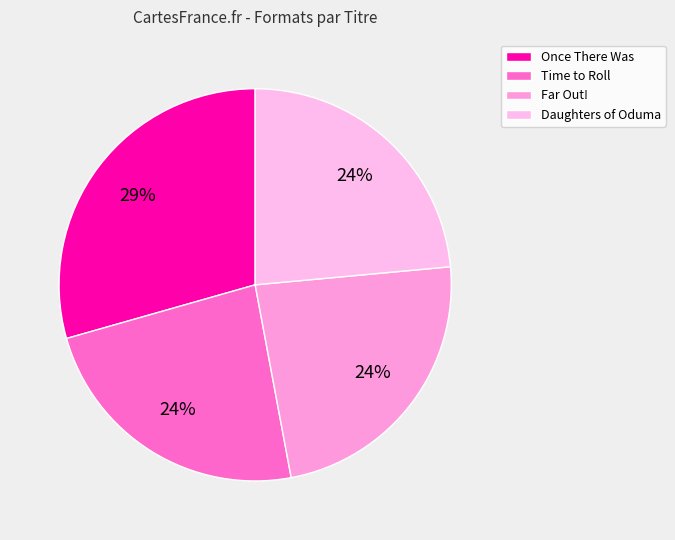

How much of the chart is everything except Far Out!?

76.5%